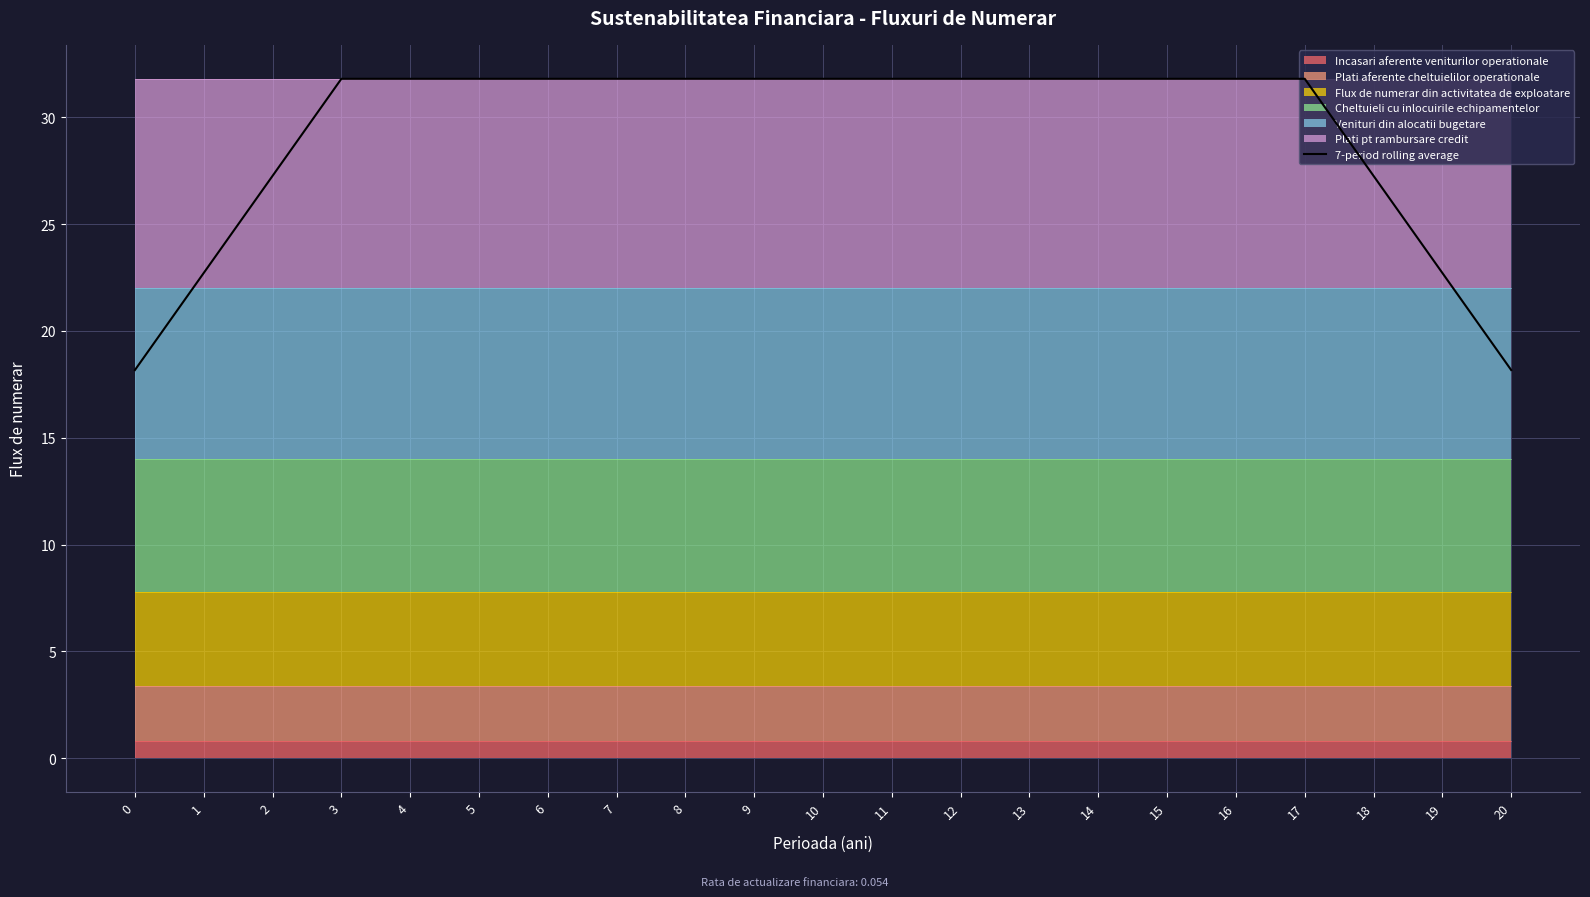

The value at 3 is 31.8. True or false?

True